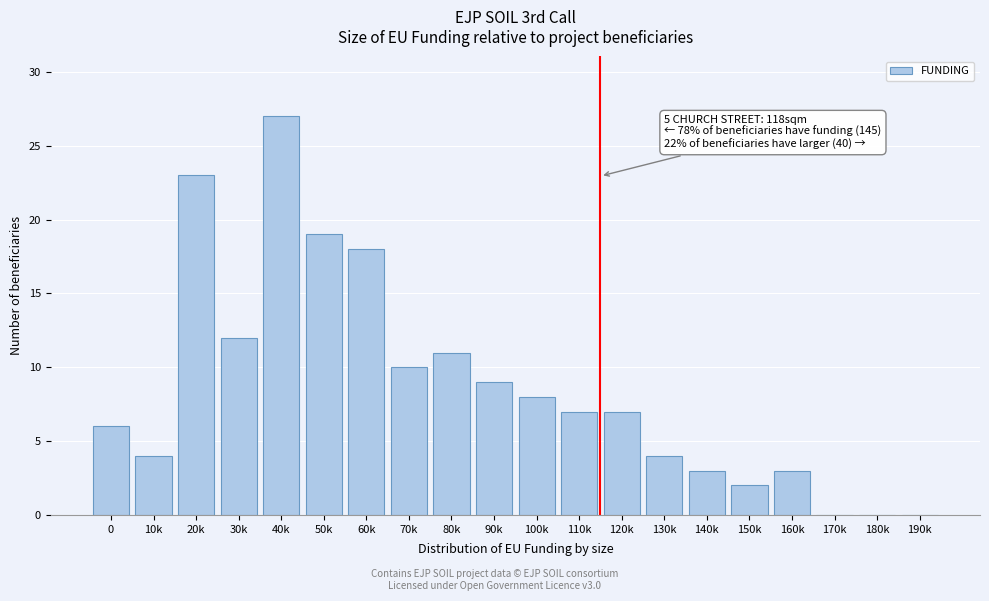

Reading right to left, transcribe all the data shown in this chart.

190k=0	180k=0	170k=0	160k=3	150k=2	140k=3	130k=4	120k=7	110k=7	100k=8	90k=9	80k=11	70k=10	60k=18	50k=19	40k=27	30k=12	20k=23	10k=4	0=6